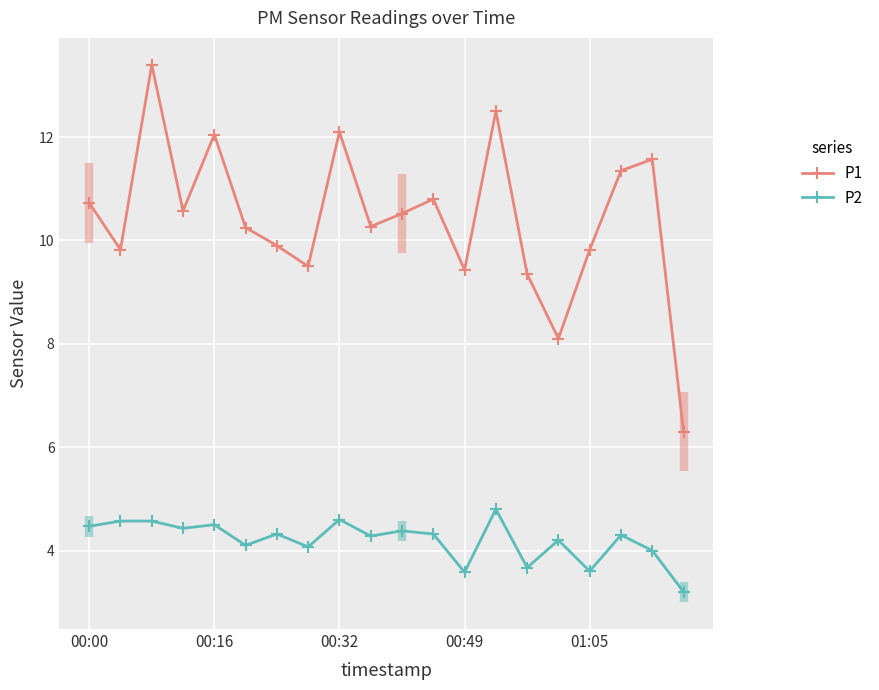

What position from the left is 14?

15